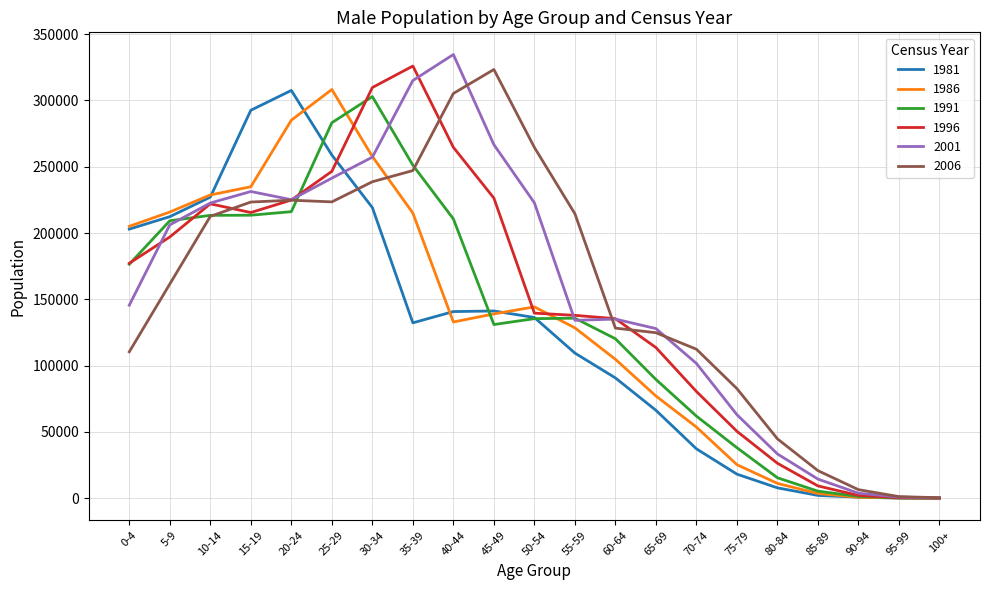

At which category does the chart reach its peak across all series?

40-44